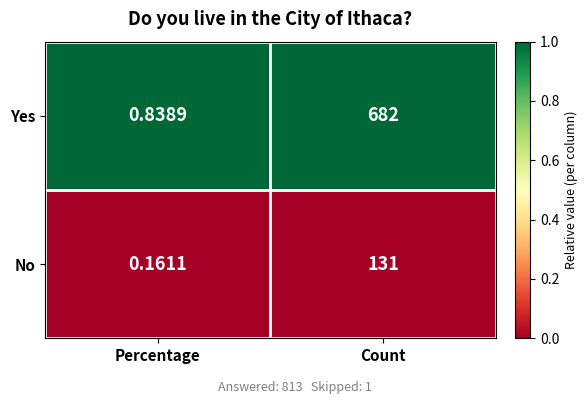

Which label corresponds to the largest value in the chart?

Count